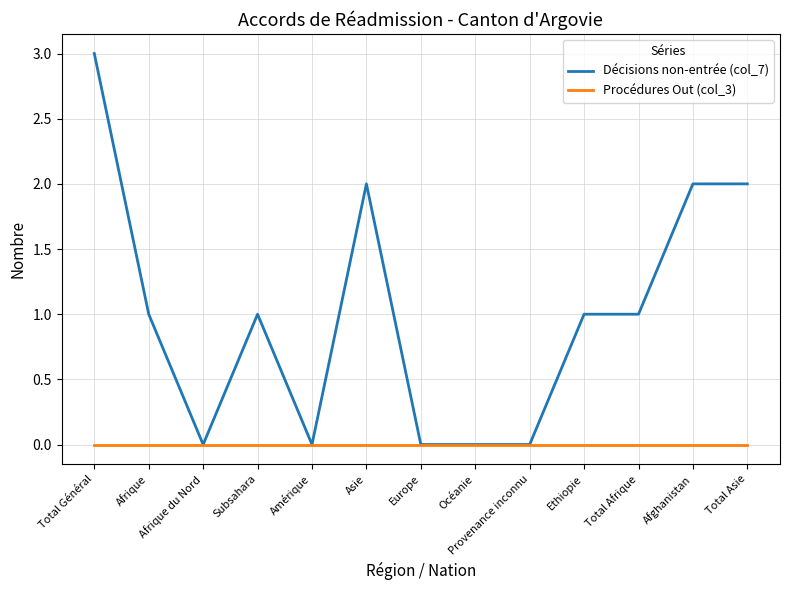

What position from the right is Total Asie?

1